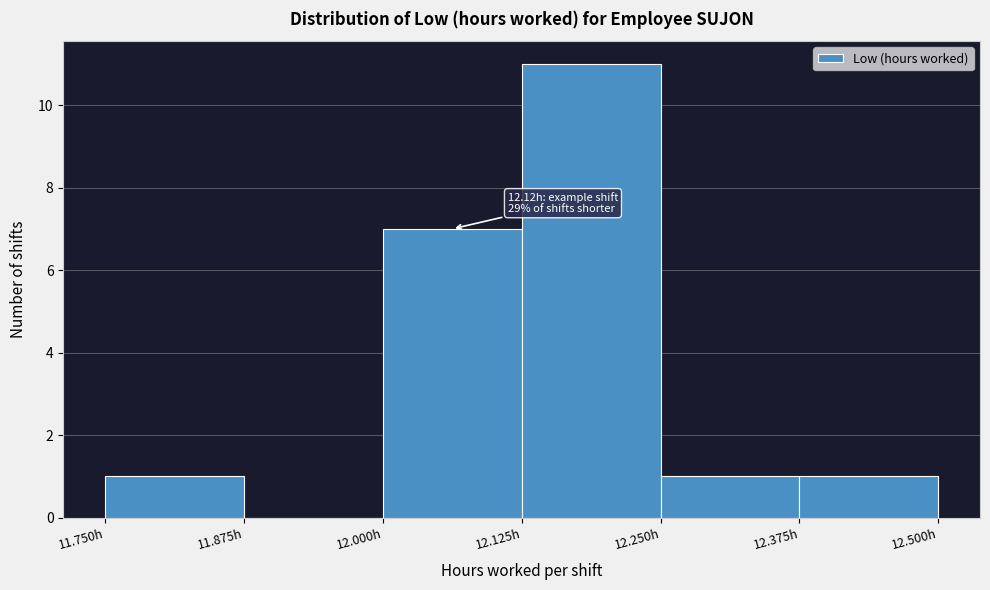

Over which range of the x-axis is the bar tallest?

12.125 to 12.250